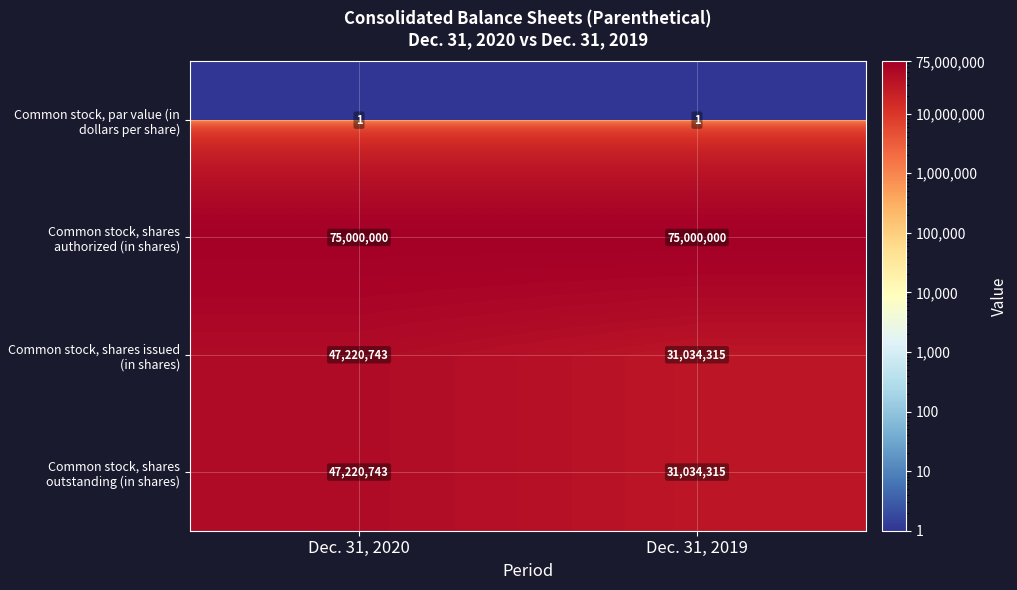

What is the spread (max minus min) of values at Dec. 31, 2019?

74999999